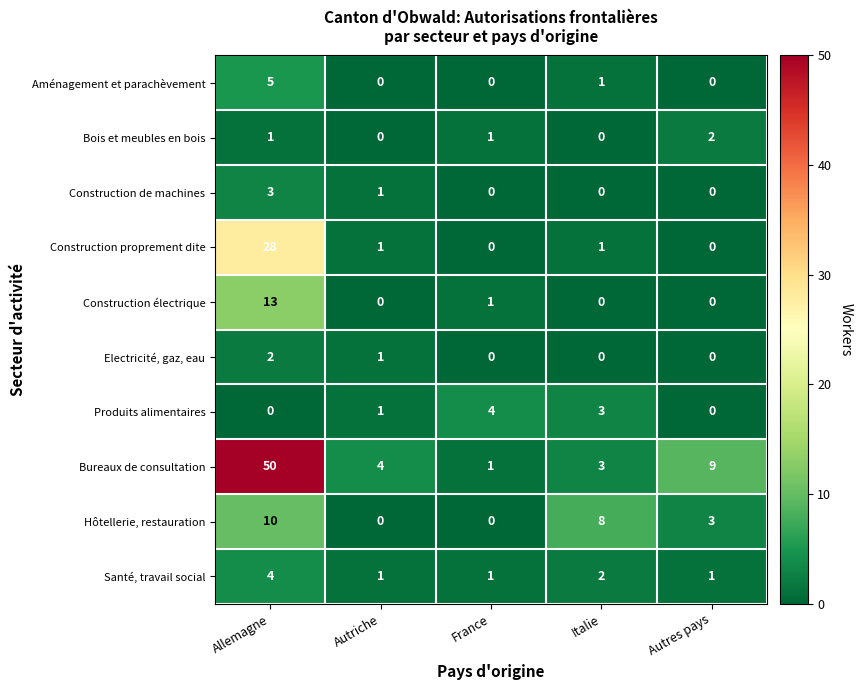

Which series has the largest range (max minus min)?

Bureaux de consultation